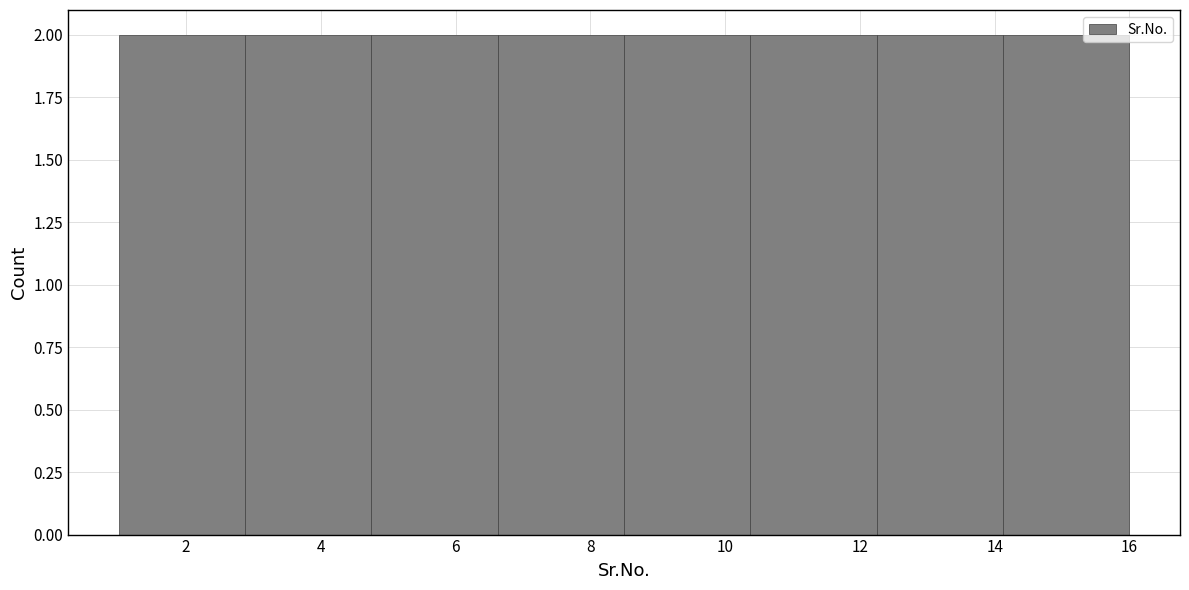

Reading left to right, transcribe this chart: for each bar, give the range it covers on the x-axis and its height. Neither the bar edges nor the heights are printed on the chart, so give them approximately, as read against the axes.

1.0 to 2.8: 2
2.8 to 4.8: 2
4.8 to 6.6: 2
6.6 to 8.6: 2
8.6 to 10.4: 2
10.4 to 12.2: 2
12.2 to 14.2: 2
14.2 to 16.0: 2